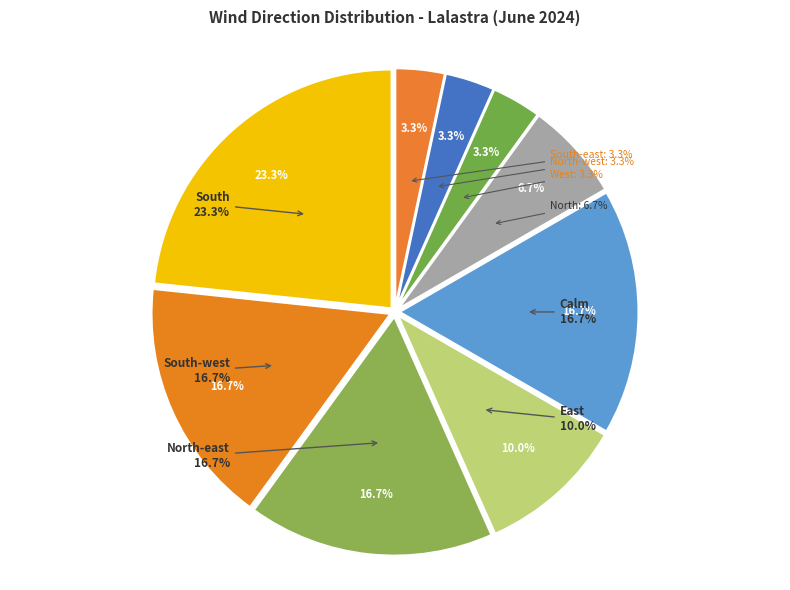

Between South and South-east, which is larger?

South